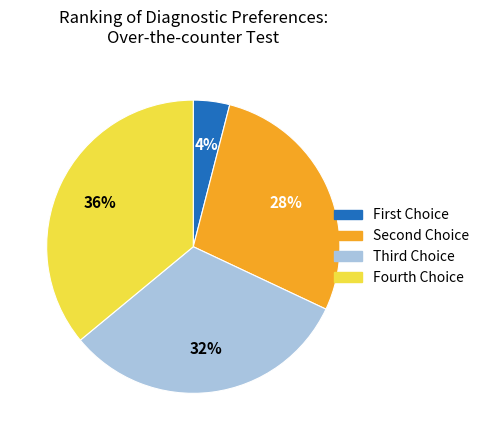

To the nearest percent, what is the difference between the largest and smallest slice percentages?

32%